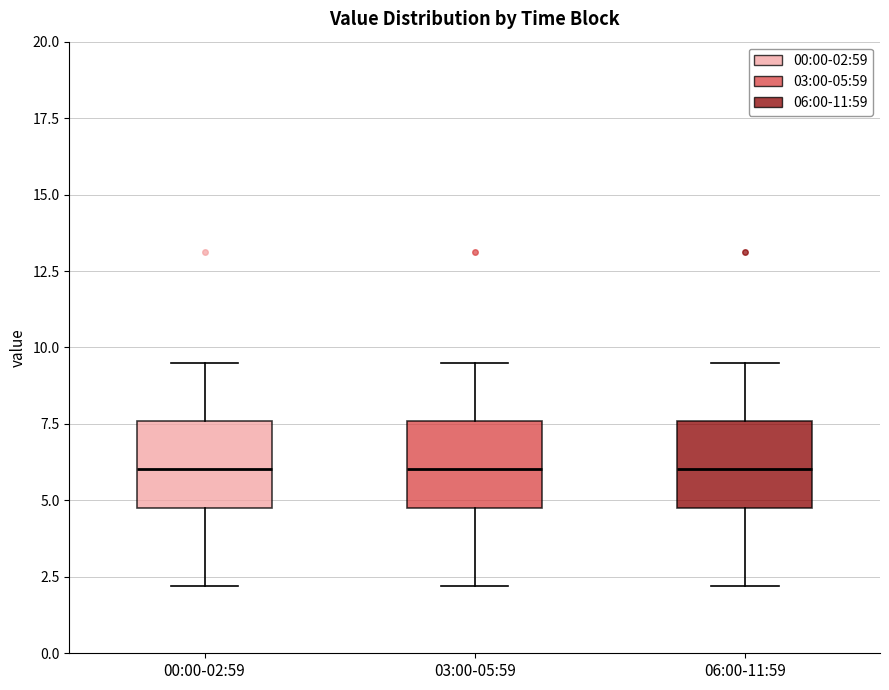

Reading left to right, transcribe this box plot: for each box, give where its median line is, the range the box spans, and where its two whiskers end, as read against the y-axis. The values are not printed on the chart, so give them approximately, as read against the axis.

00:00-02:59: median 6.0, box 5.0 to 7.5, whiskers 2.0 to 9.5
03:00-05:59: median 6.0, box 5.0 to 7.5, whiskers 2.0 to 9.5
06:00-11:59: median 6.0, box 5.0 to 7.5, whiskers 2.0 to 9.5